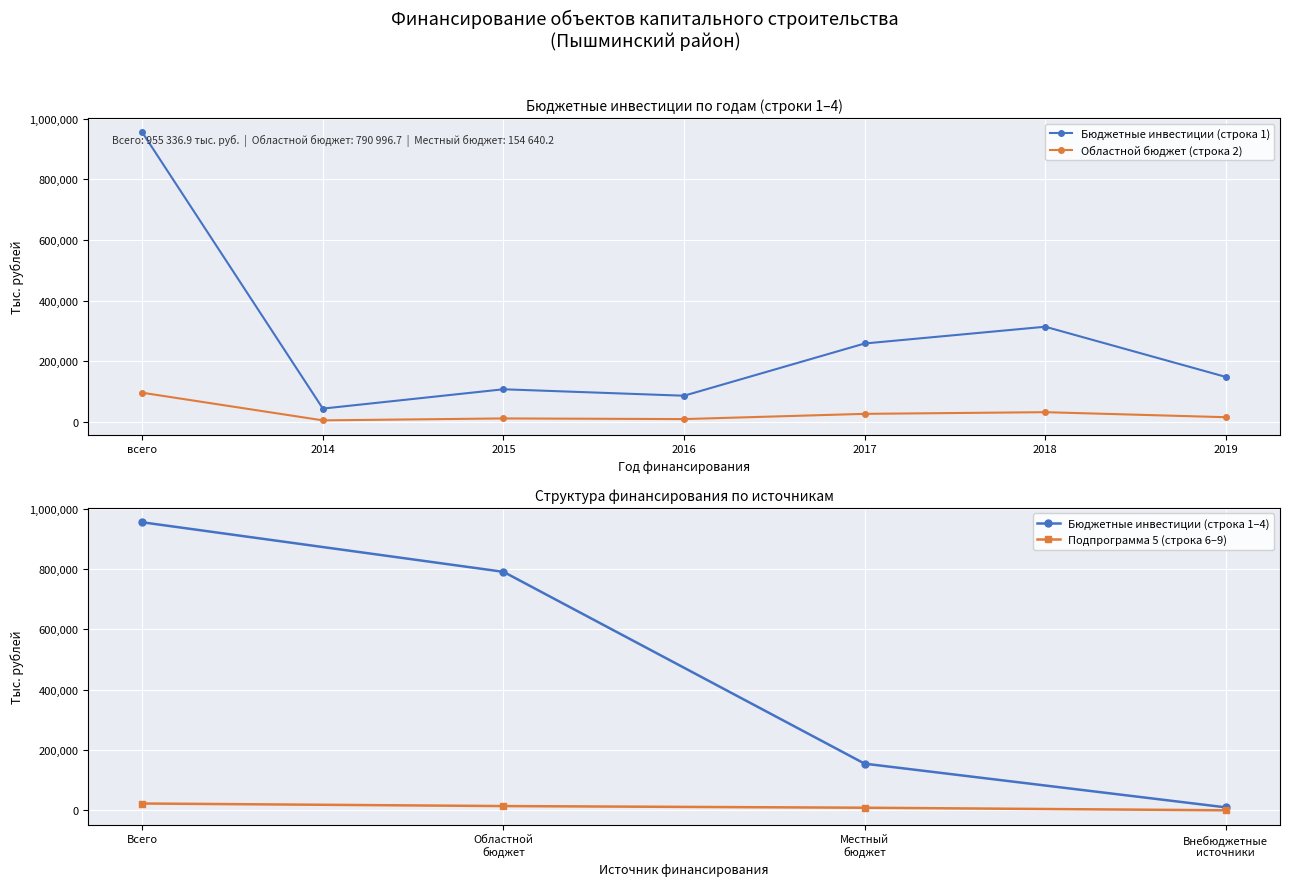

True or false: Бюджетные инвестиции (строка 1) and Областной бюджет (строка 2) cross at least once.

False